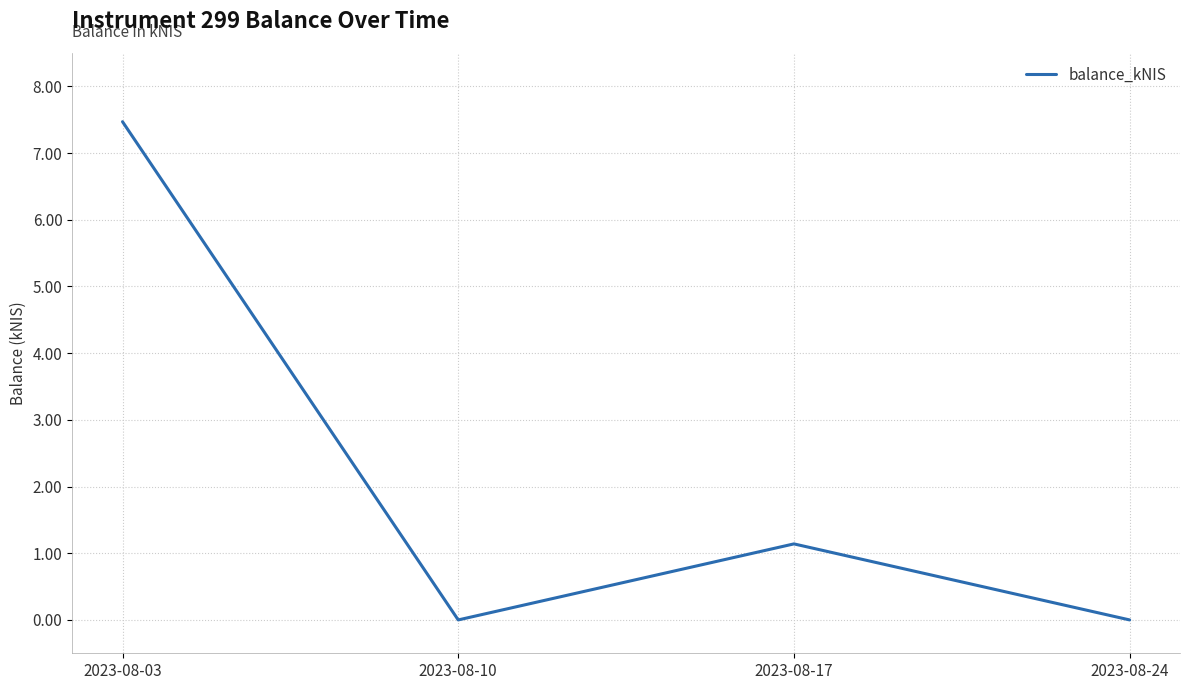

Reading right to left, extract all data points from this chart.

2023-08-24=0.0	2023-08-17=1.1	2023-08-10=0.0	2023-08-03=7.5